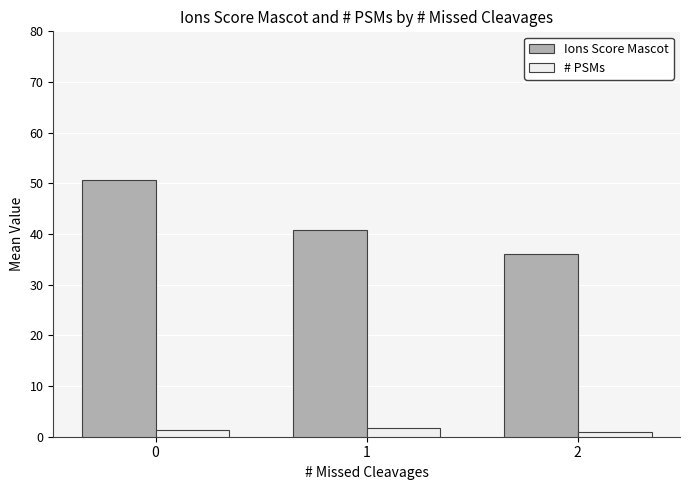

Between 1 and 2, which series saw the biggest shift?

Ions Score Mascot